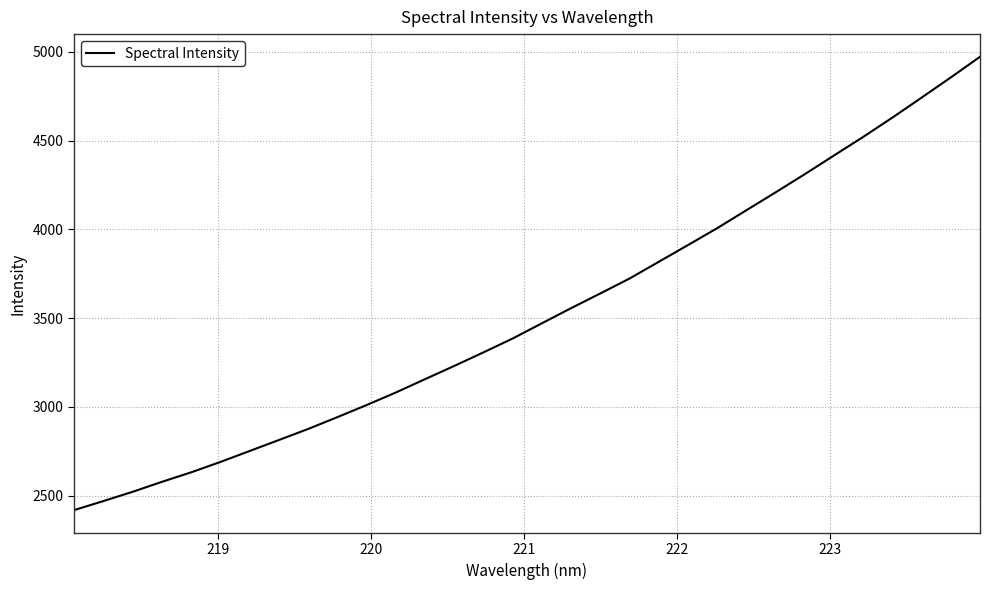

What is the greatest value displayed?

4972.3